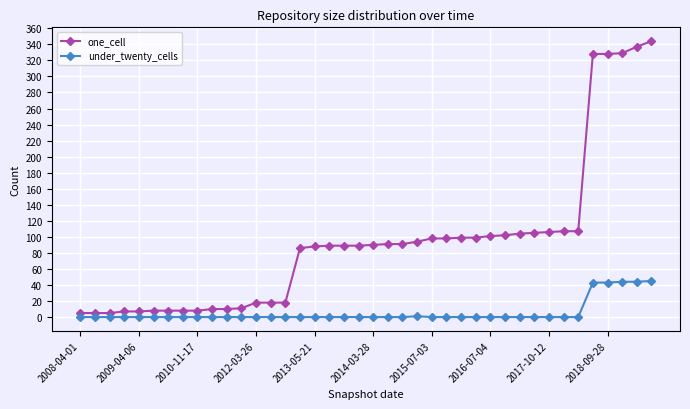

What is the difference between the maximum and minimum values in the under_twenty_cells series?

45